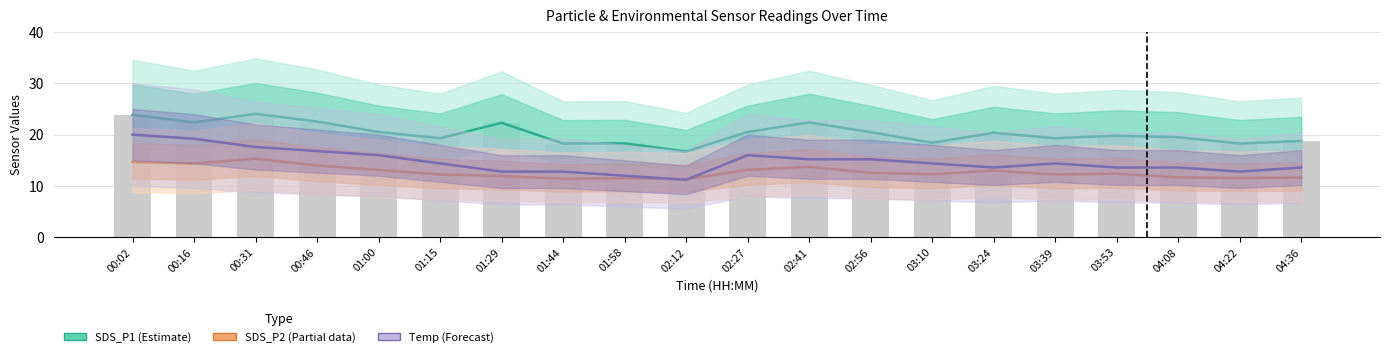

Read the SDS_P2 (Partial) value at 03:24.

13.0